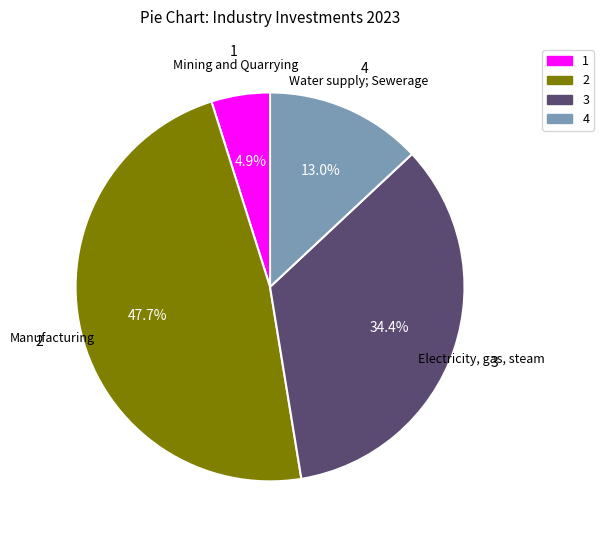

Is there a majority slice in this chart?

No